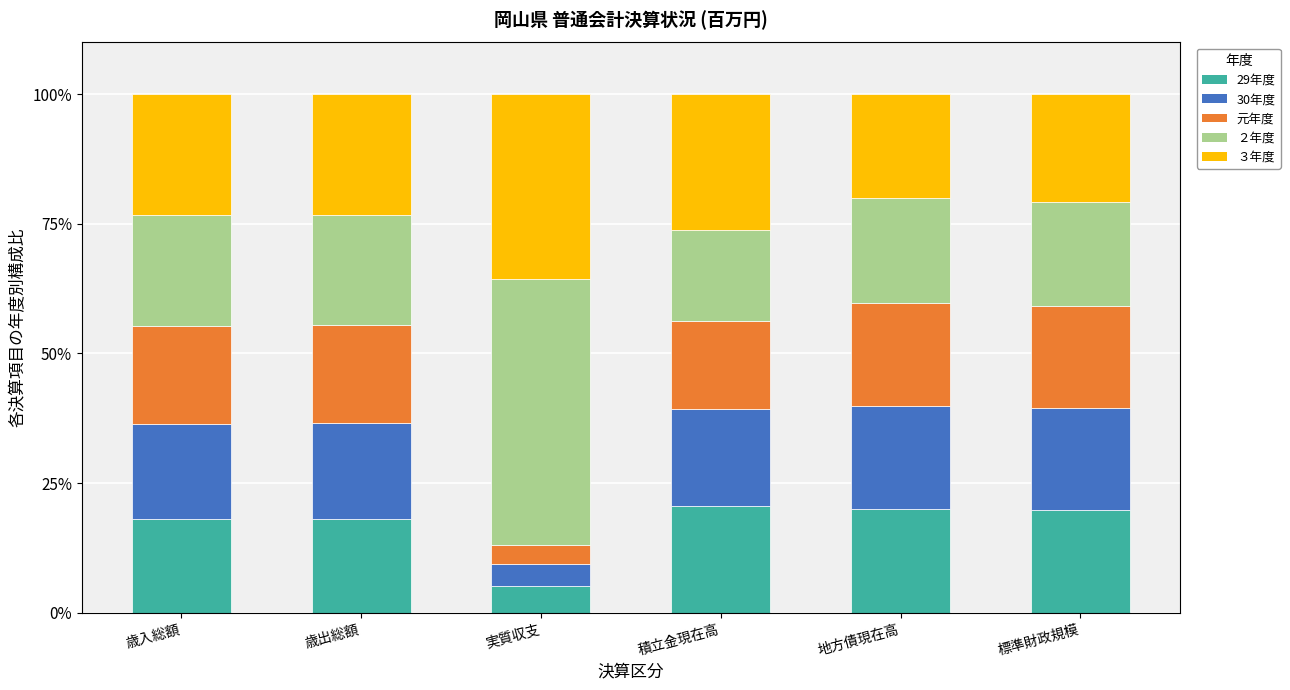

What is the total value across all series at 実質収支?

100.0